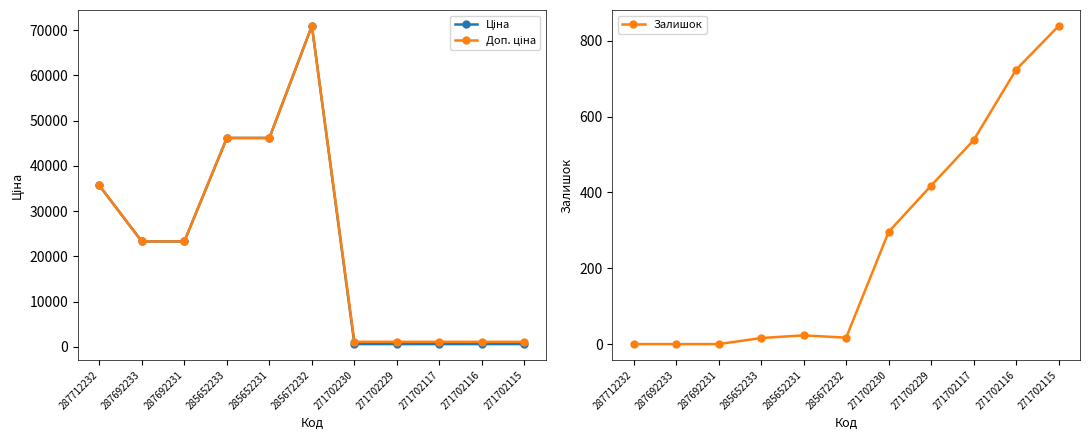

At which label does Ціна first exceed 23278?

287712232